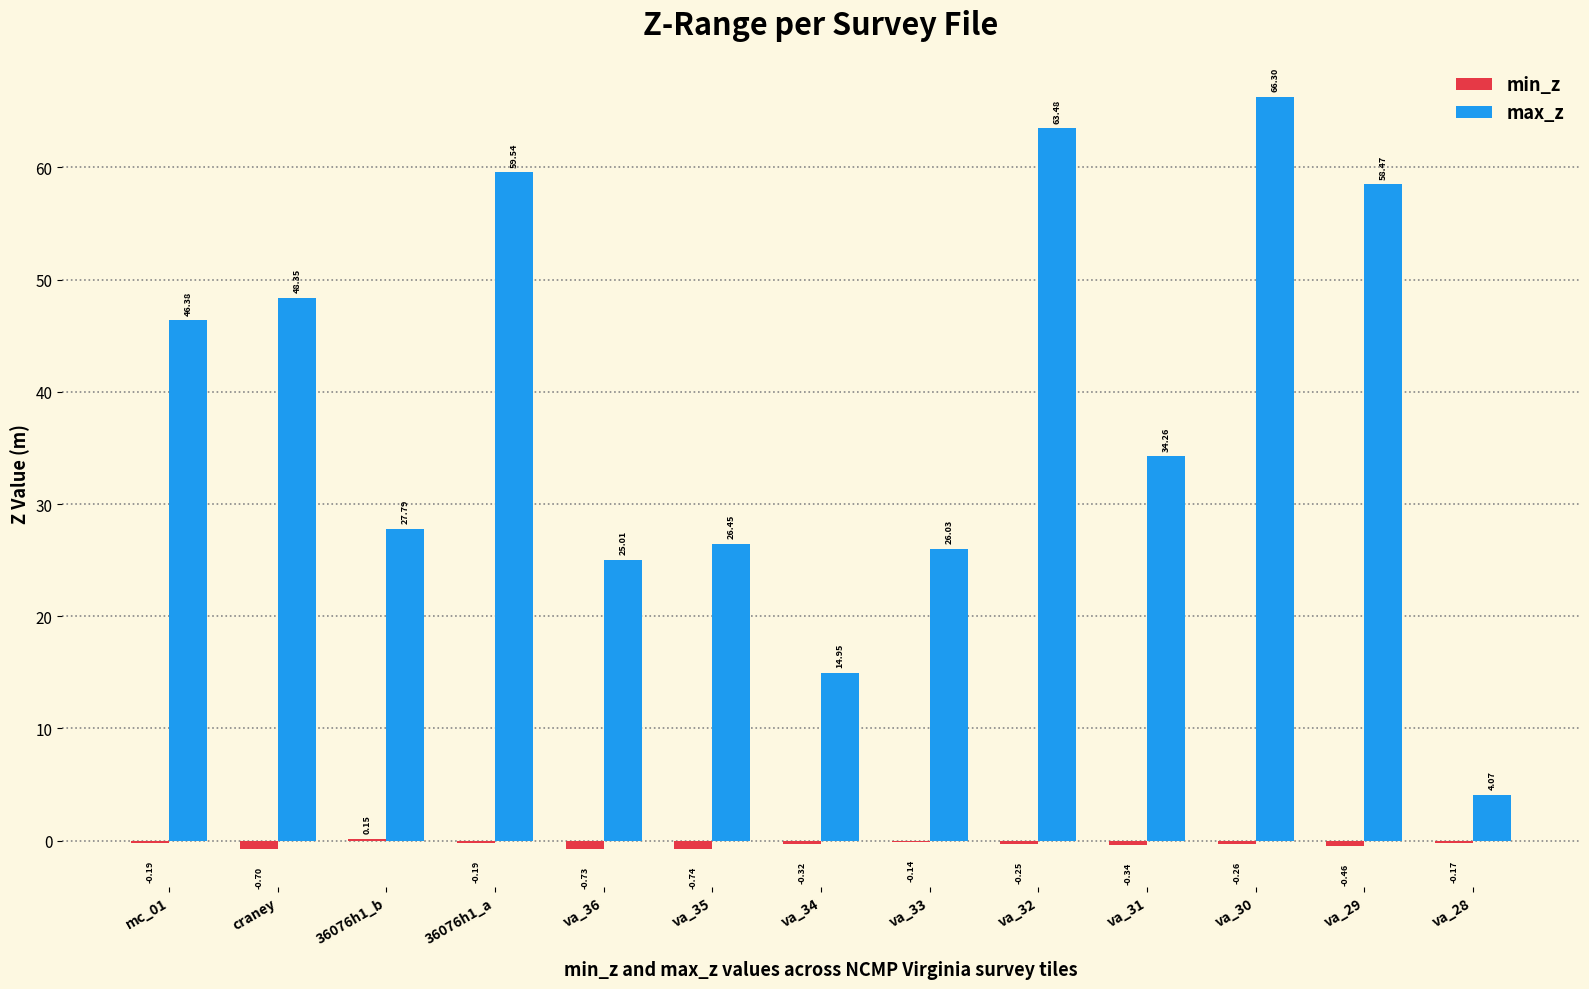

What is the sum of all min_z values?

-4.3